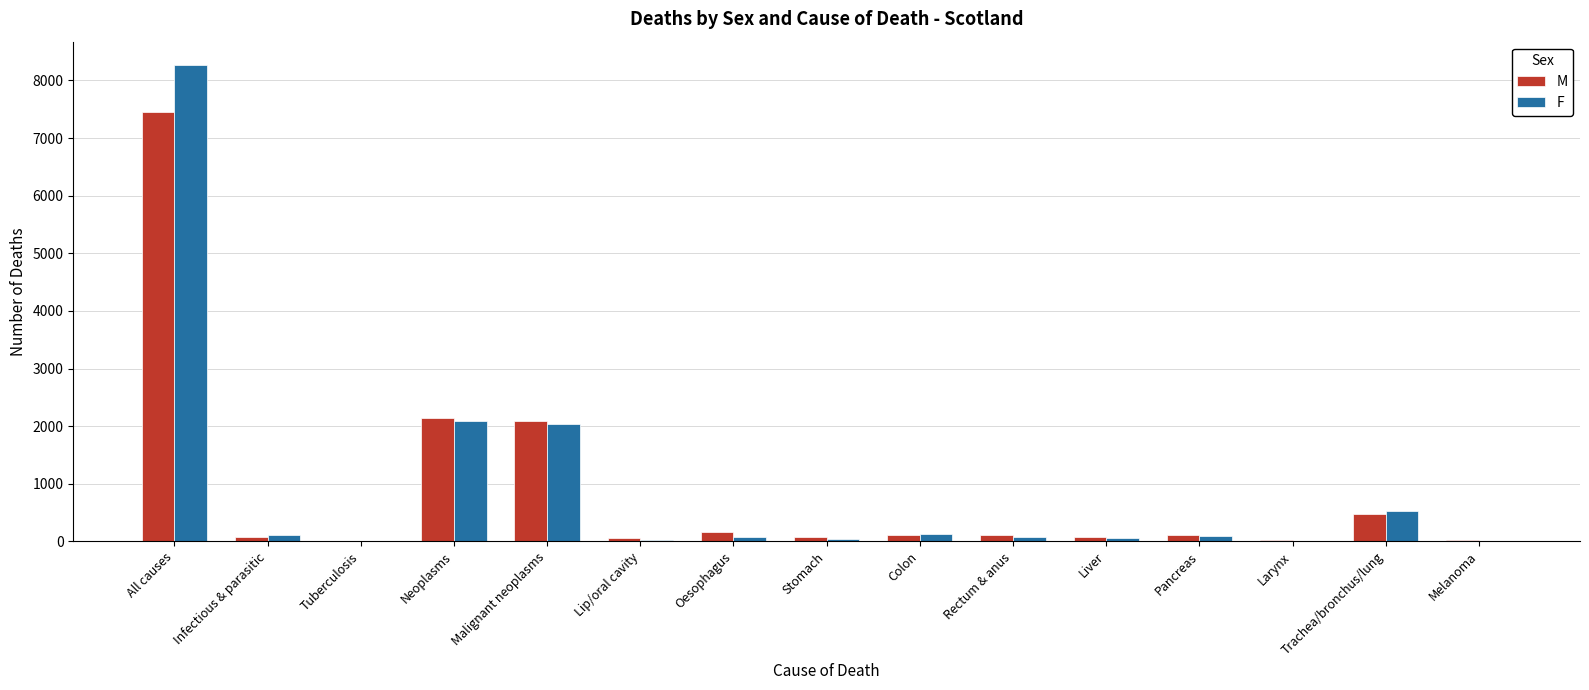

Is it true that M equals 7451 at All causes?

True